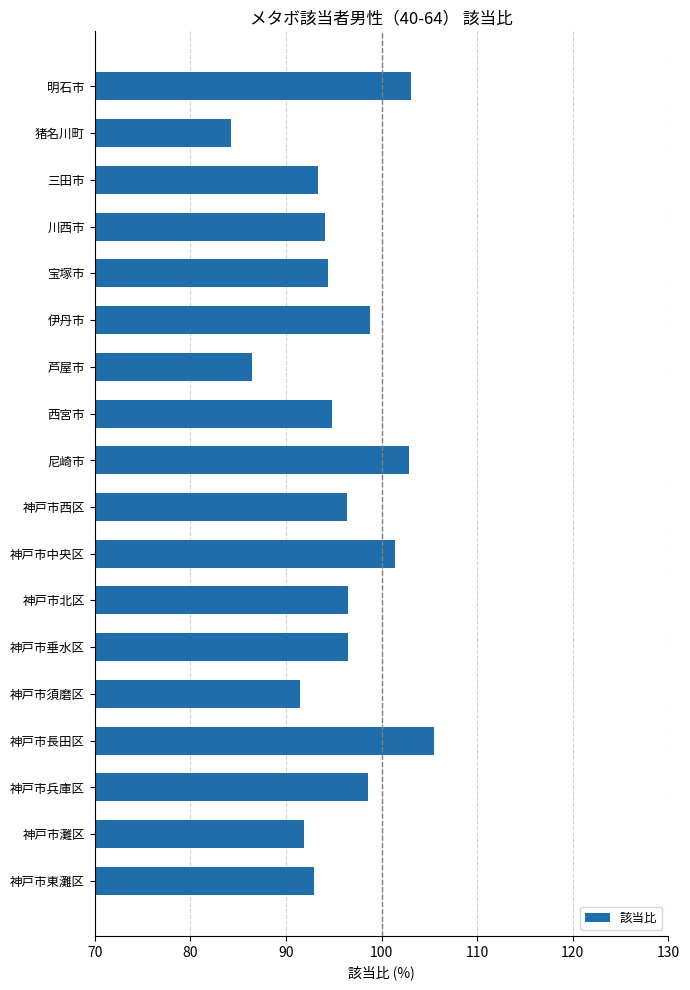

Read the value at 伊丹市.

98.7